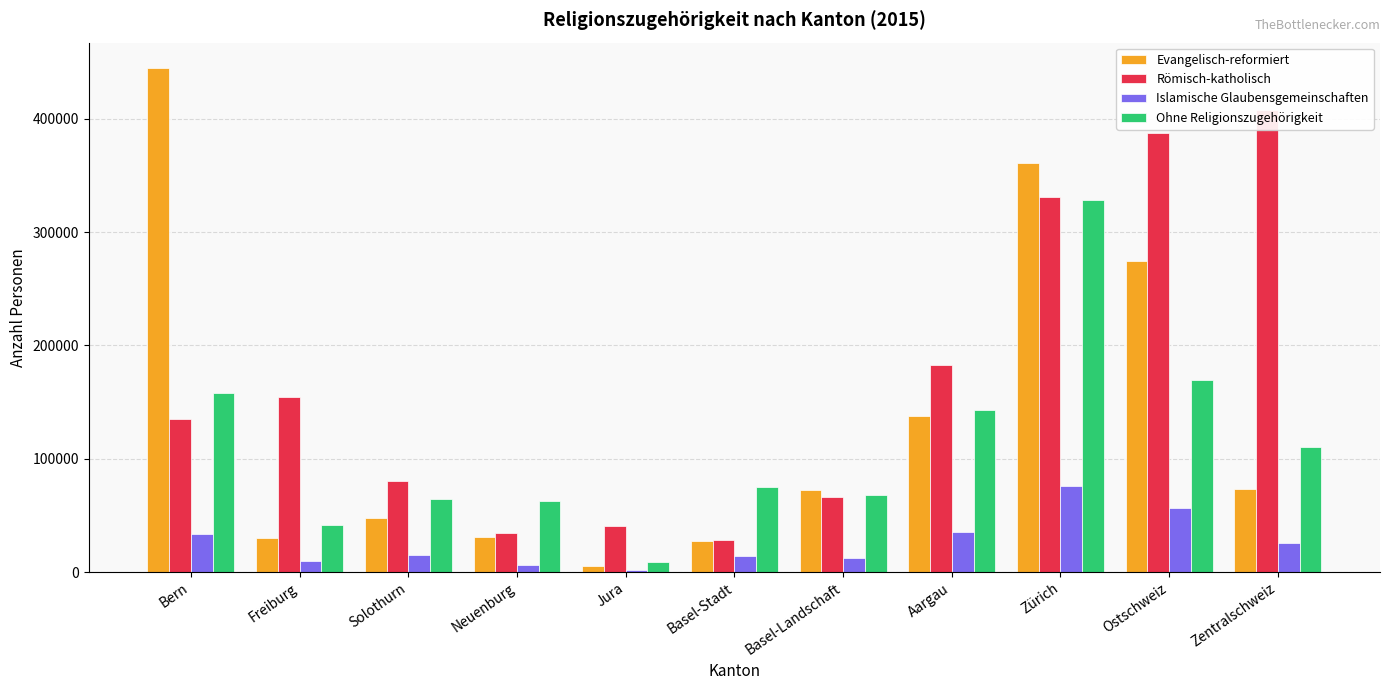

What is the minimum value for Ohne Religionszugehörigkeit?

8732